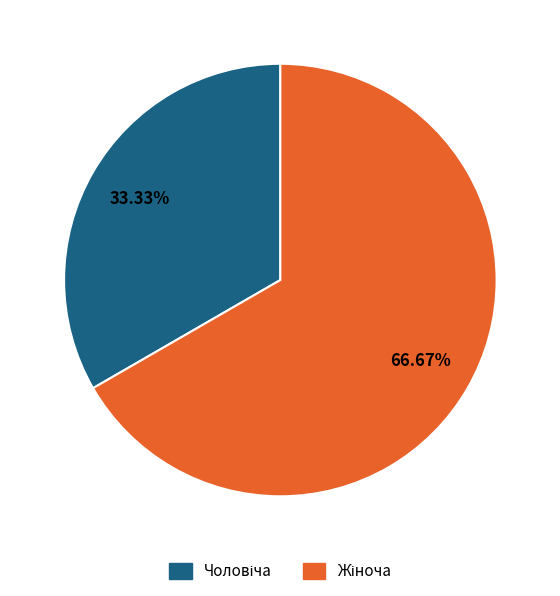

Count the number of slices in the pie.

2